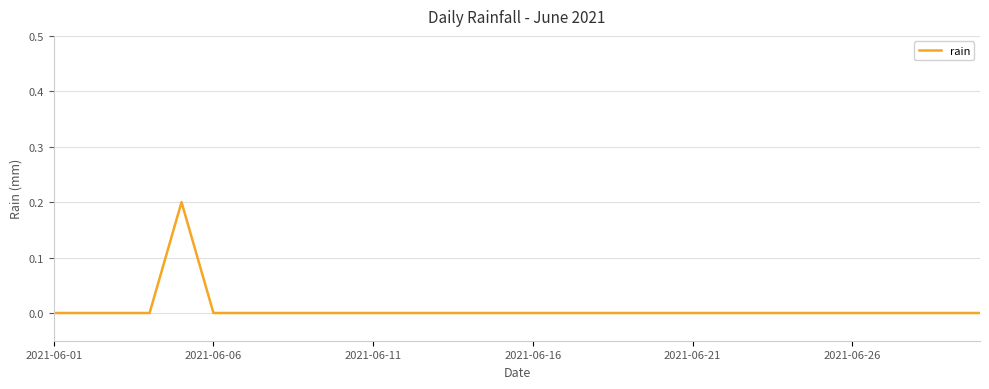

True or false: there are more than 0 points higher than both neighbors.

True